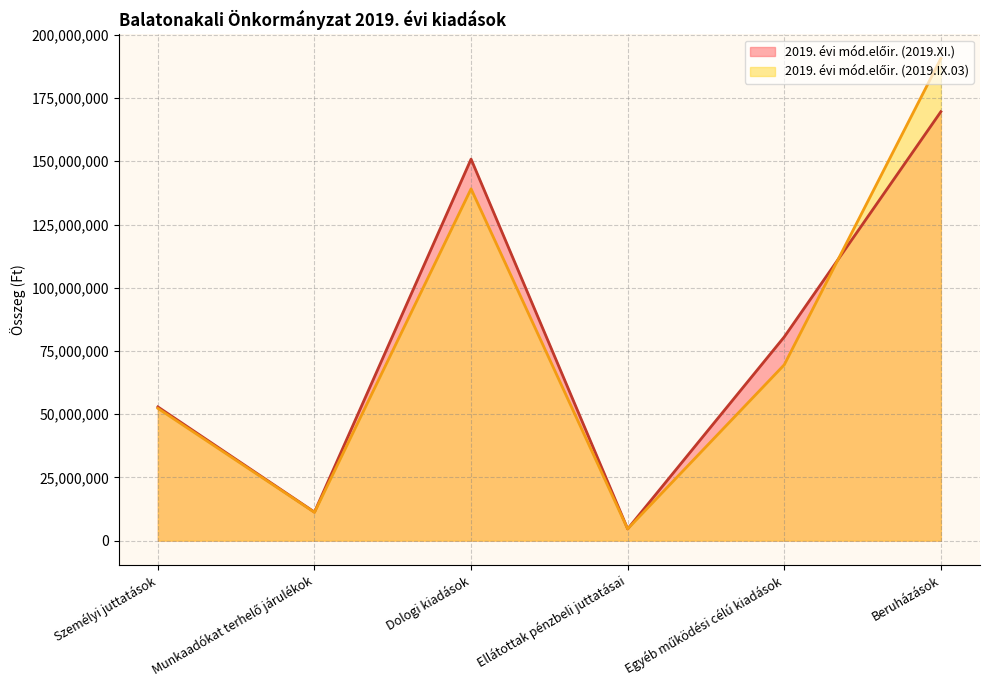

Which series has the largest total across all categories?

2019. évi mód.előir. (2019.XI.)